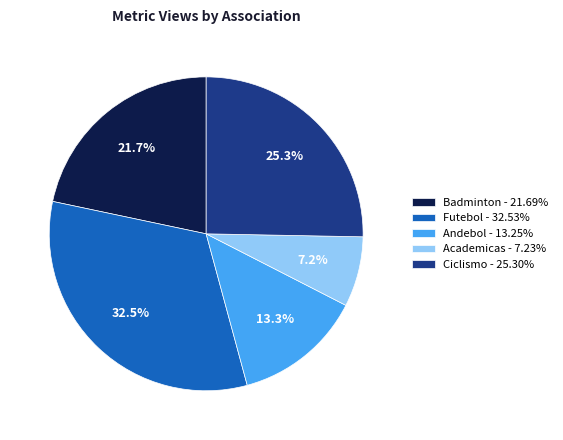

Combined, what portion of the pie is Futebol - 32.53% and Badminton - 21.69%?

54.2%